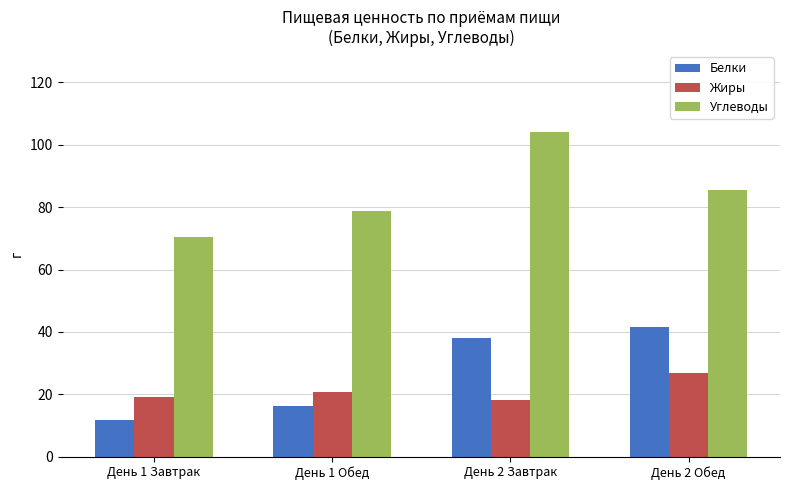

Which series has the largest total across all categories?

Углеводы